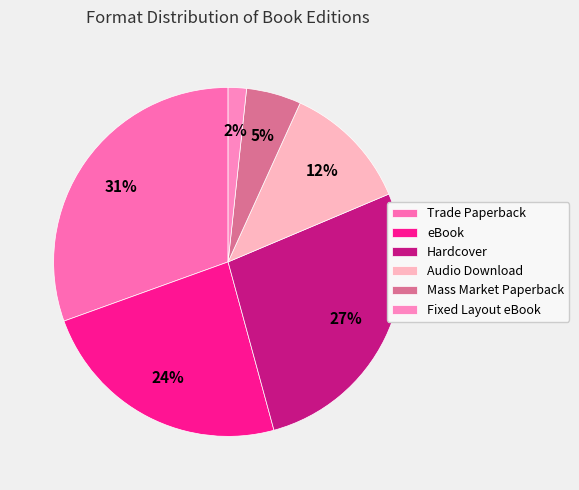

What is the largest slice in the pie chart?

Trade Paperback